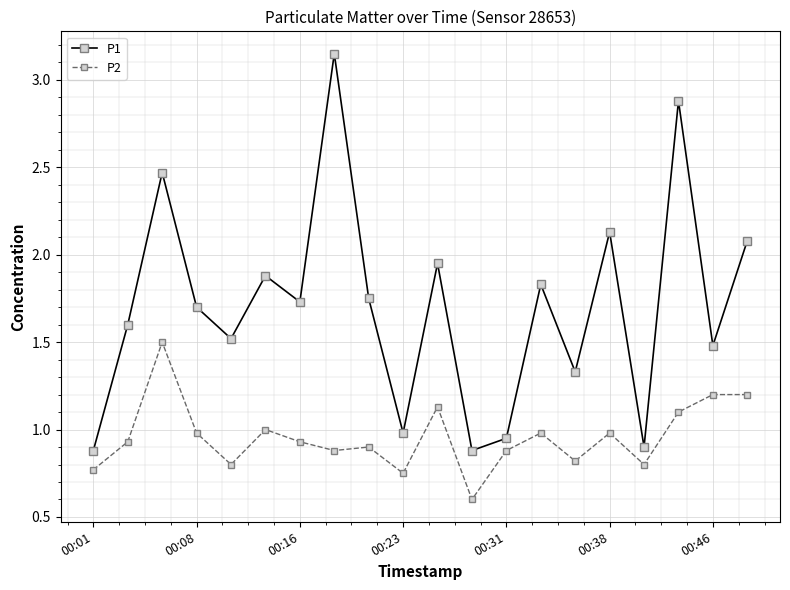

At how many categories does at least one series exceed 2?

5